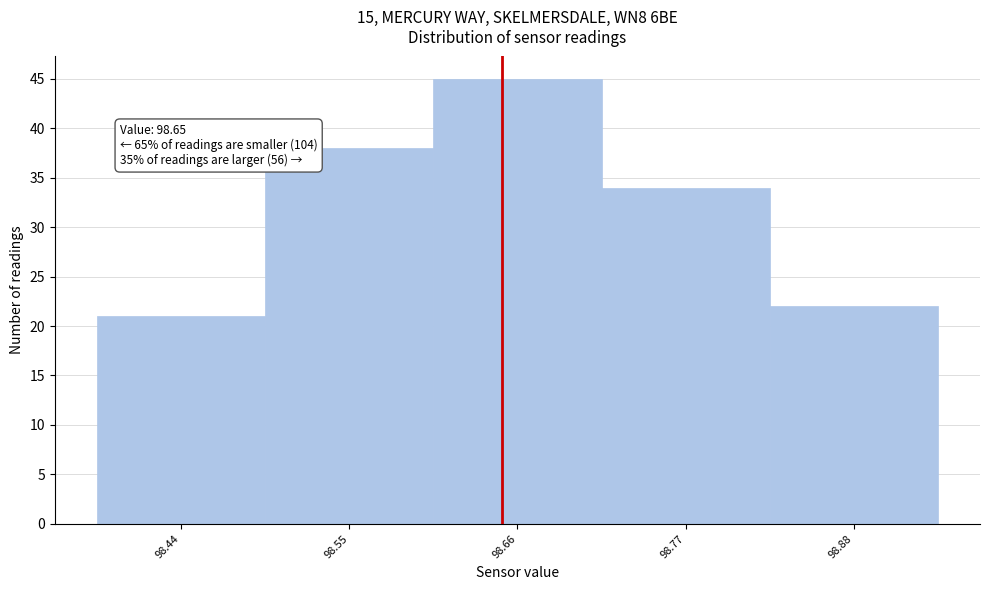

Over which range of the x-axis is the bar tallest?

98.605 to 98.715